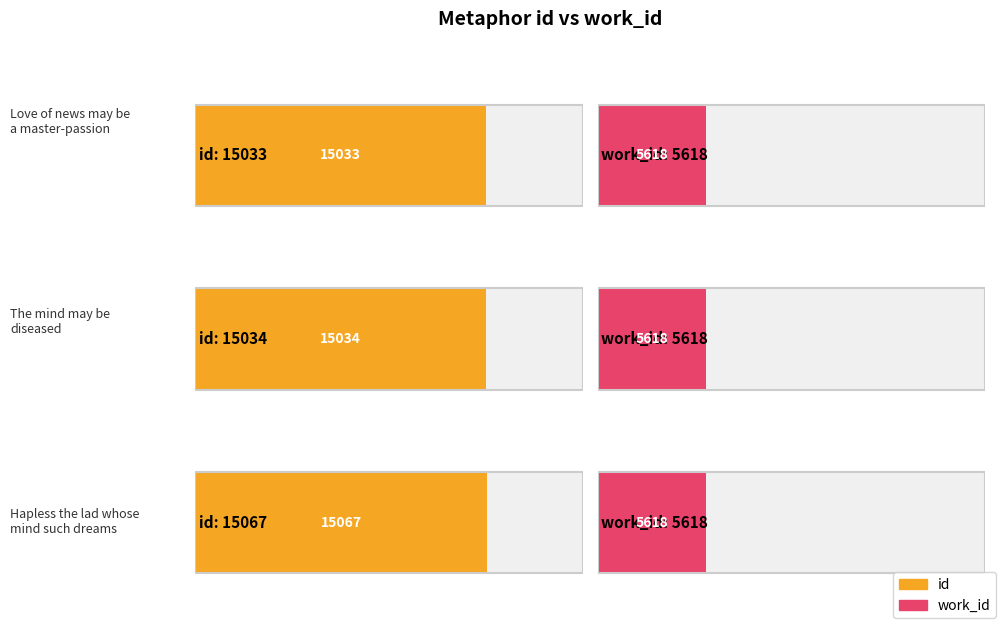

The value of work_id at Love of news may be a master-passion is 7712. True or false?

False